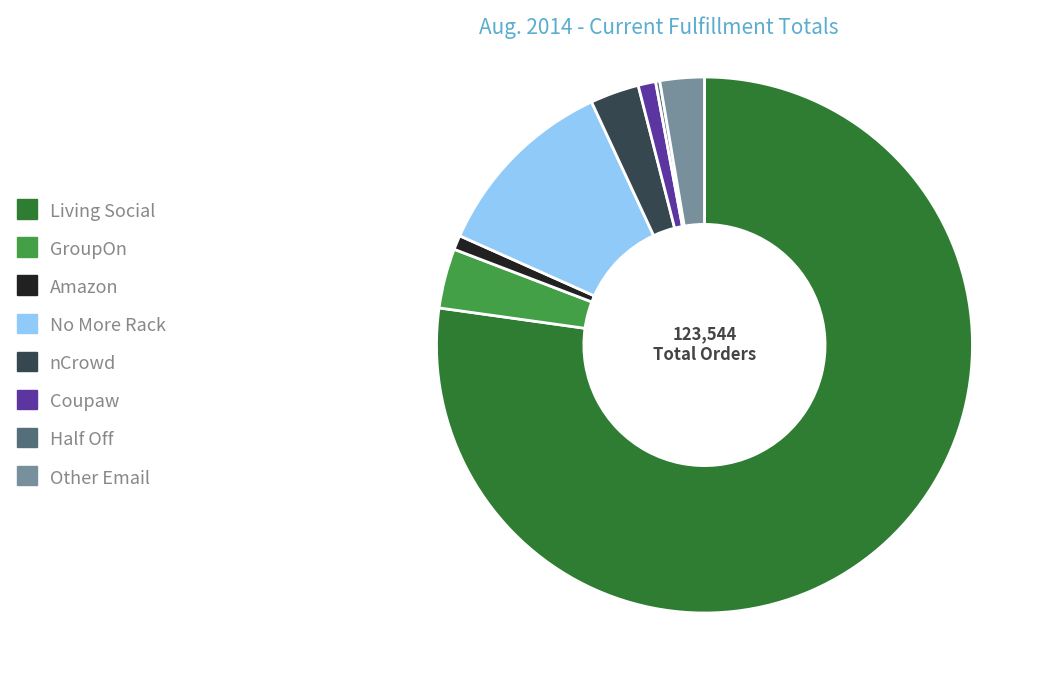

Which slice is the largest?

Living Social